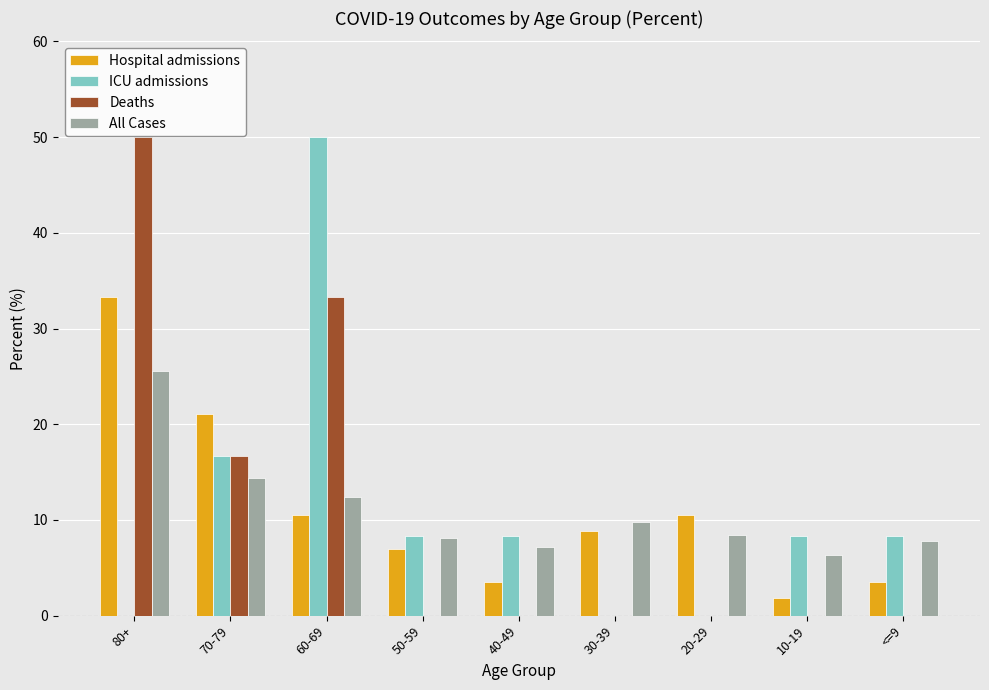

Reading left to right, list all the values displayed in this chart.

Hospital admissions: 80+=33.3	70-79=21.1	60-69=10.5	50-59=7.0	40-49=3.5	30-39=8.8	20-29=10.5	10-19=1.8	<=9=3.5
ICU admissions: 80+=0.0	70-79=16.7	60-69=50.0	50-59=8.3	40-49=8.3	30-39=0.0	20-29=0.0	10-19=8.3	<=9=8.3
Deaths: 80+=50.0	70-79=16.7	60-69=33.3	50-59=0.0	40-49=0.0	30-39=0.0	20-29=0.0	10-19=0.0	<=9=0.0
All Cases: 80+=25.6	70-79=14.4	60-69=12.4	50-59=8.1	40-49=7.2	30-39=9.8	20-29=8.4	10-19=6.3	<=9=7.8